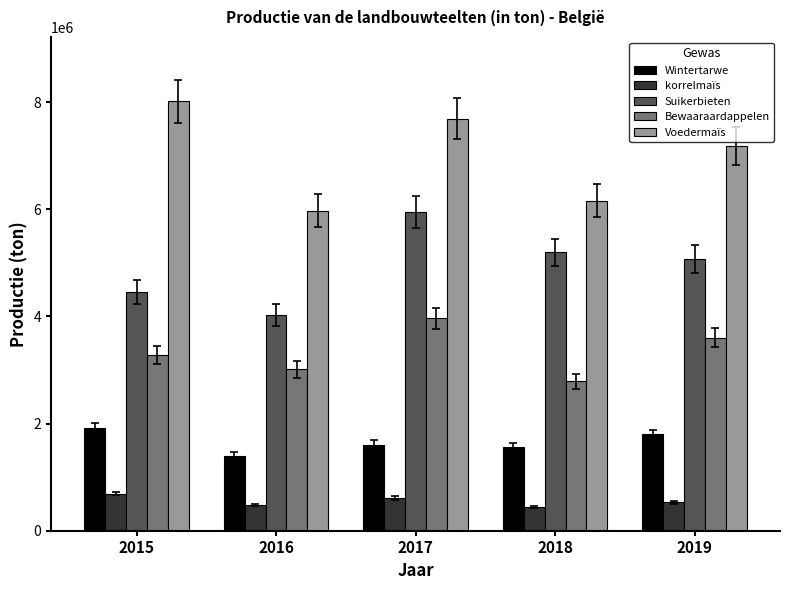

How many bars are there in total?

25